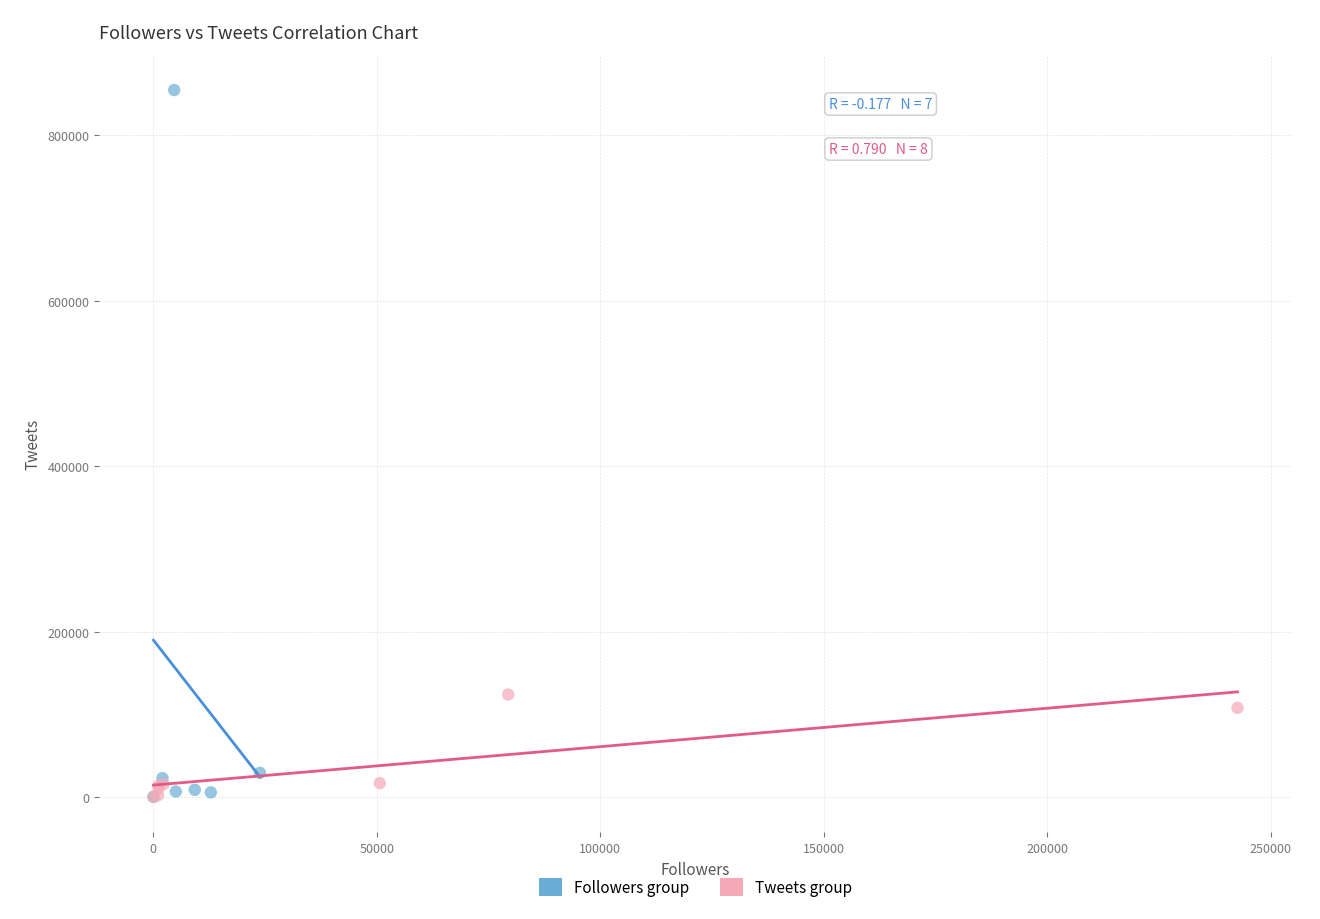

Which series has the largest Y range (max minus min)?

Followers group